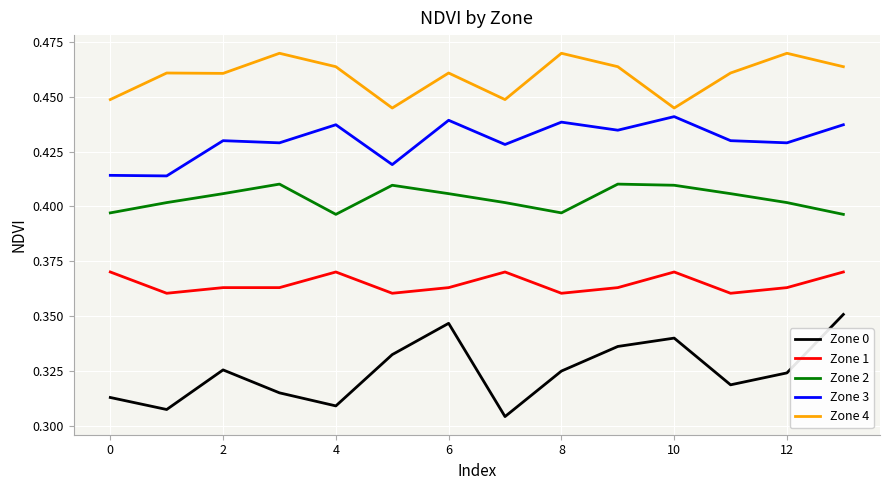

Rank the series by their maximum value, from lowest to highest.

Zone 0, Zone 1, Zone 2, Zone 3, Zone 4